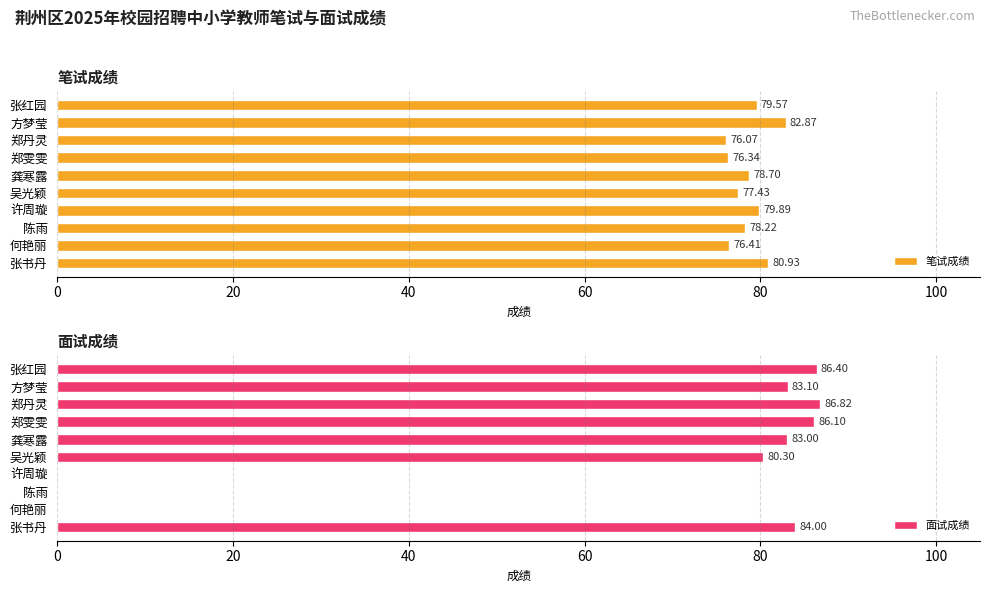

Are the bars grouped side by side (vs. stacked)?

Yes